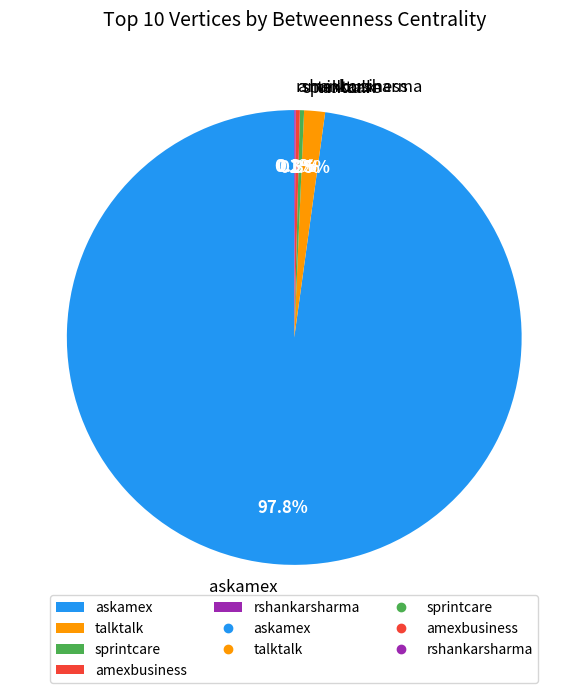

The askamex slice represents 90% of the pie. True or false?

False